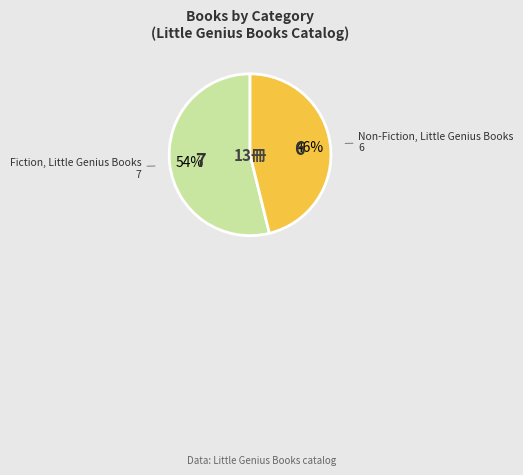

What percentage is the Non-Fiction, Little Genius Books slice, to the nearest percent?

46%